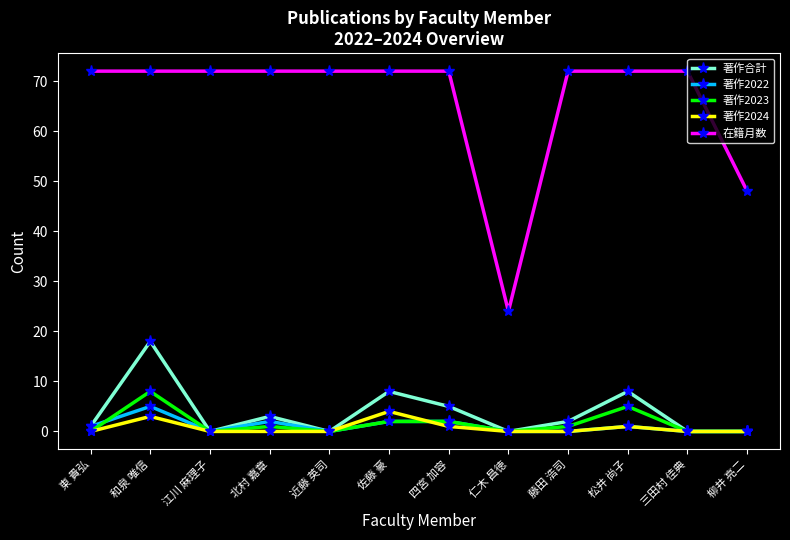

What is the difference between the 著作合計 values at 江川 麻理子 and 北村 嘉章?

3